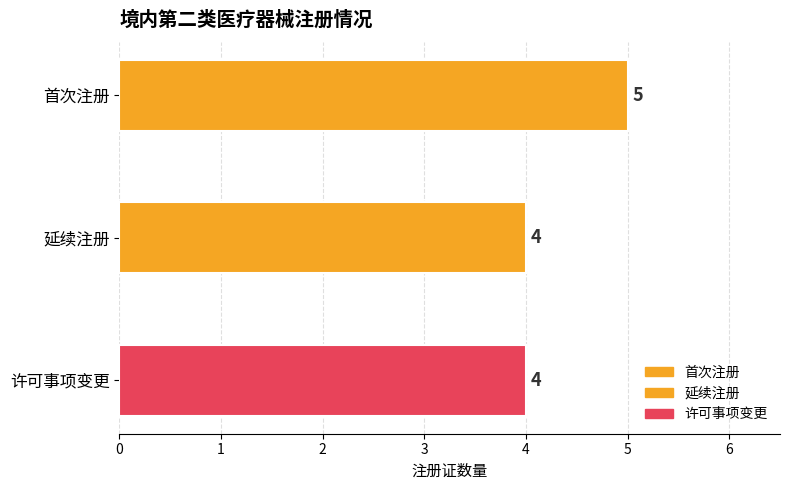

The value at 延续注册 is 4. True or false?

True